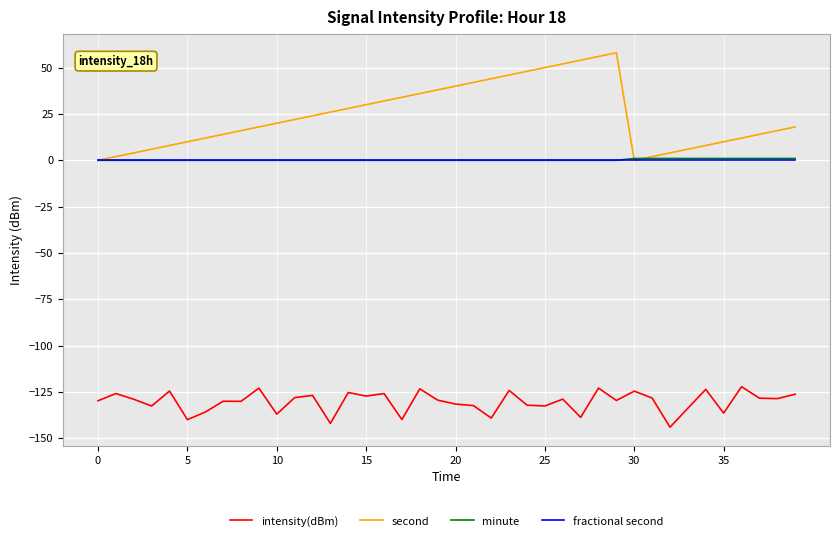

True or false: intensity(dBm) and fractional second intersect in this chart.

False